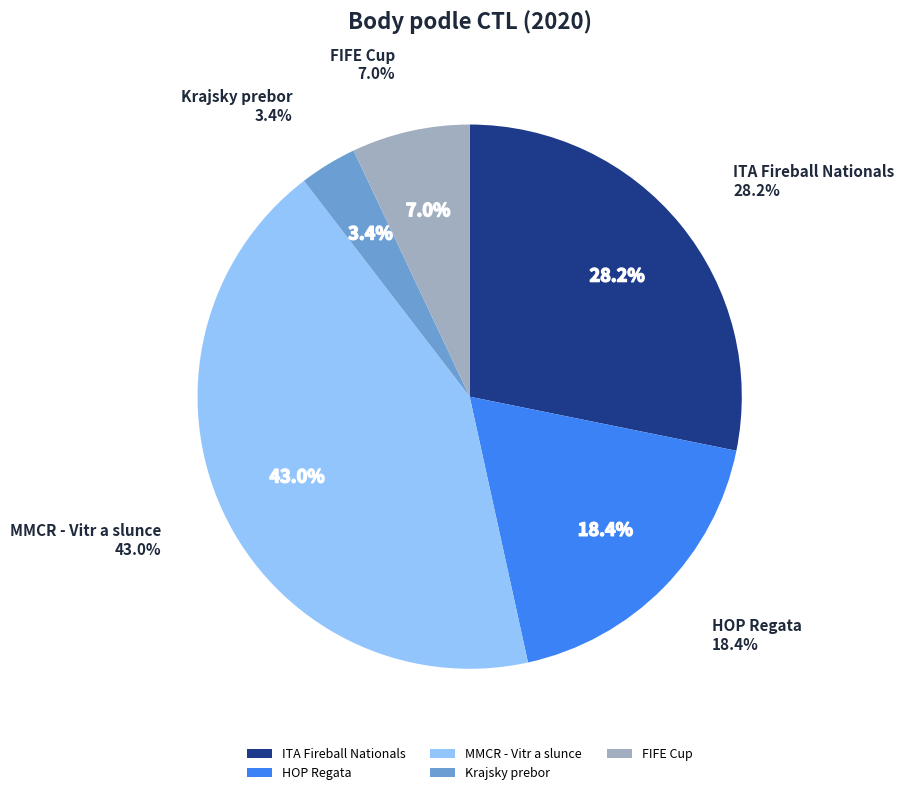

Is the sum of 201207 and 204025 greater than half?

No